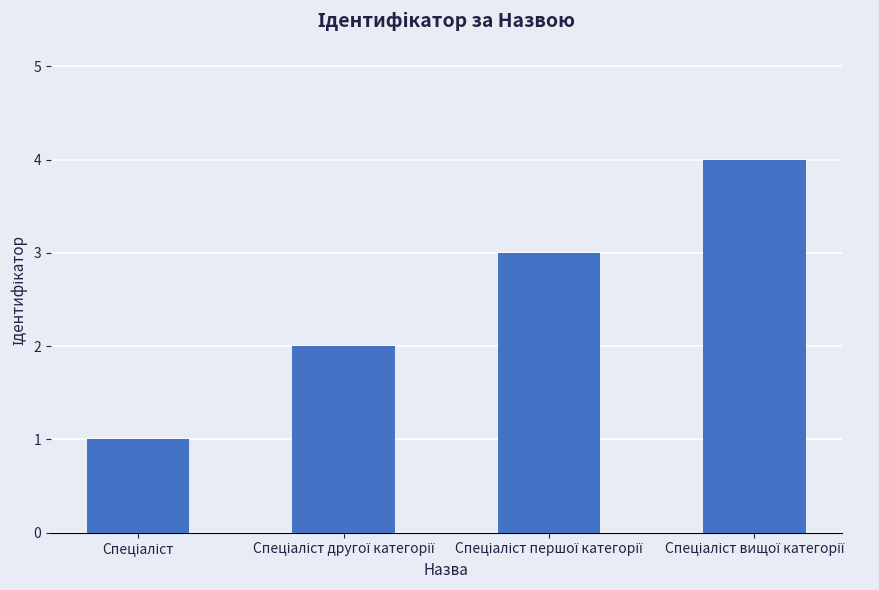

What is the maximum value shown in the chart?

4